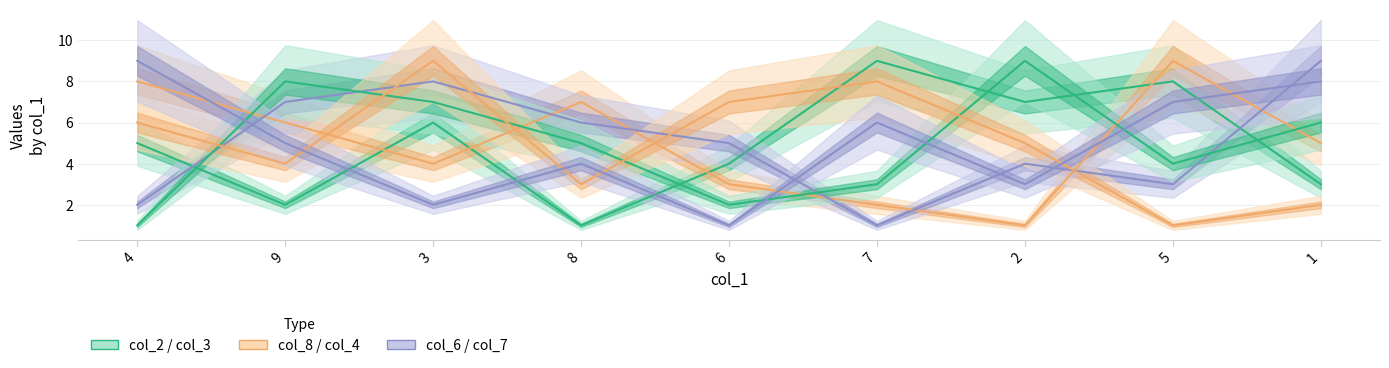

What is the spread (max minus min) of values at 3?

7